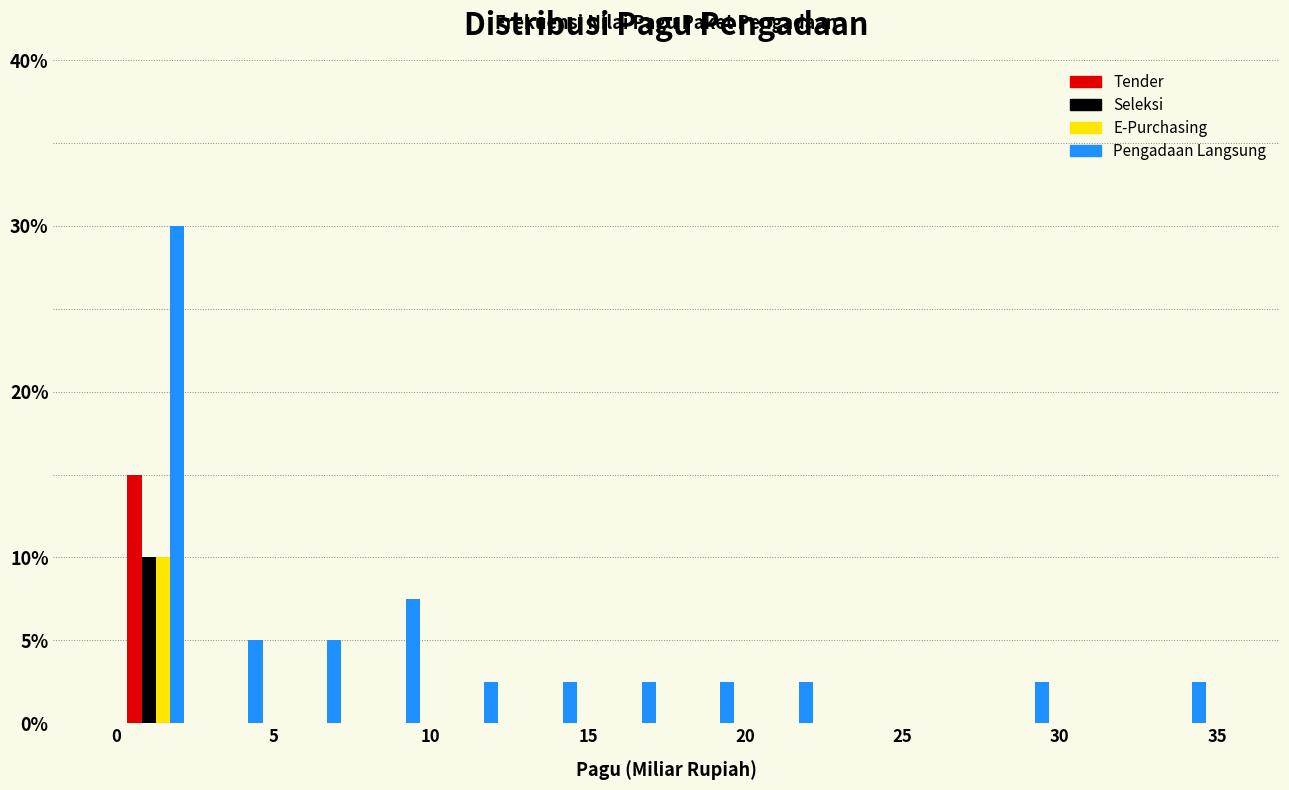

What is the height of the Tender bar covering 0.0 to 2.5 on the x-axis? The values are not printed on the chart, so give them approximately, as read against the axis.

15.0